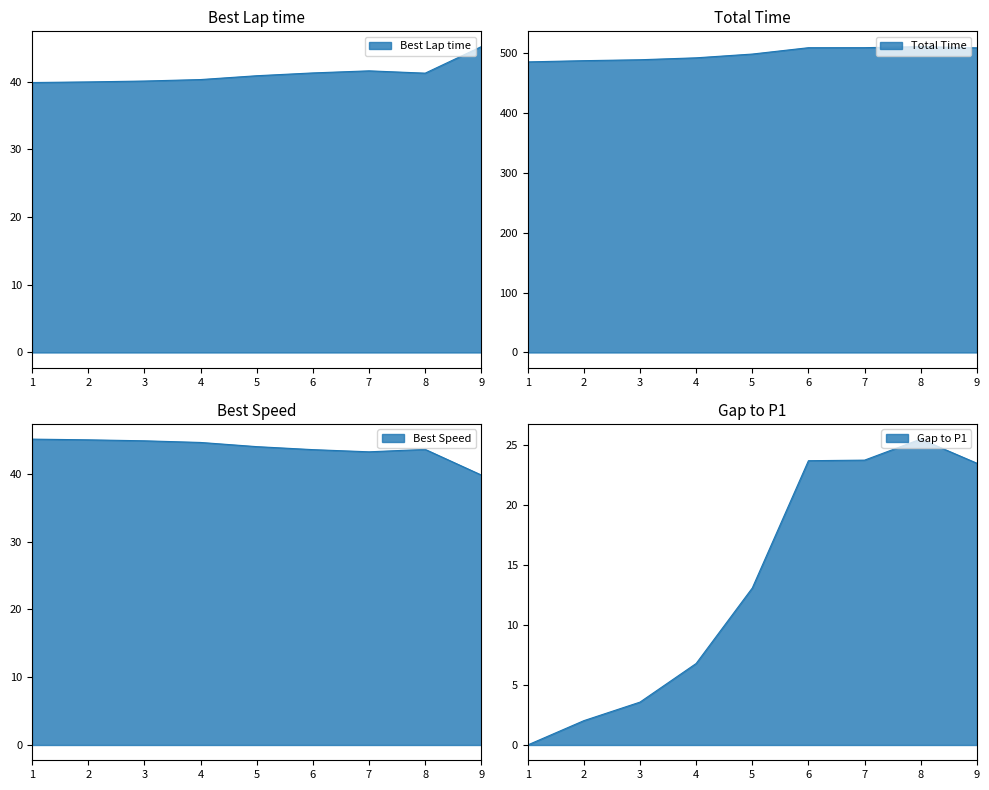

Which series has the largest total across all categories?

Gap to P1